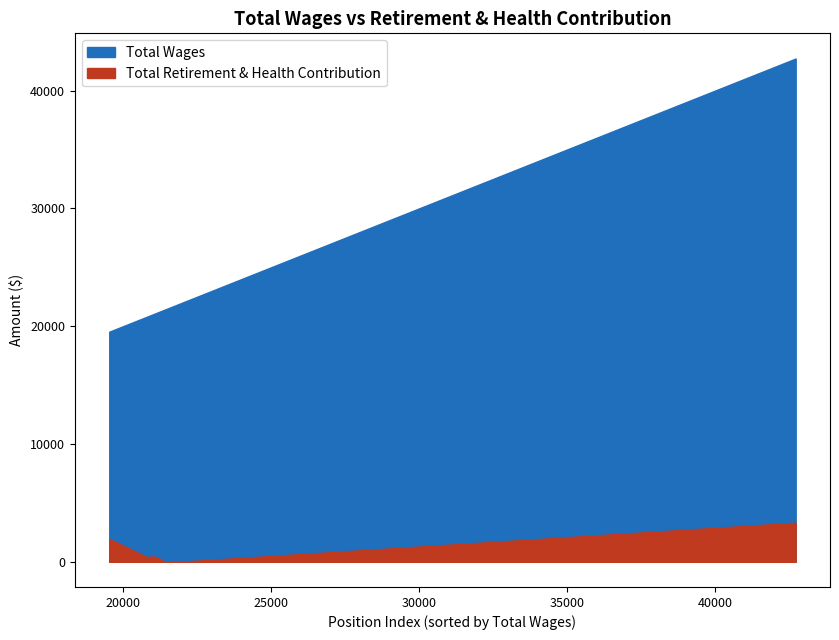

List the series in order of their peak value, highest first.

Total Wages, Total Retirement & Health Contribution